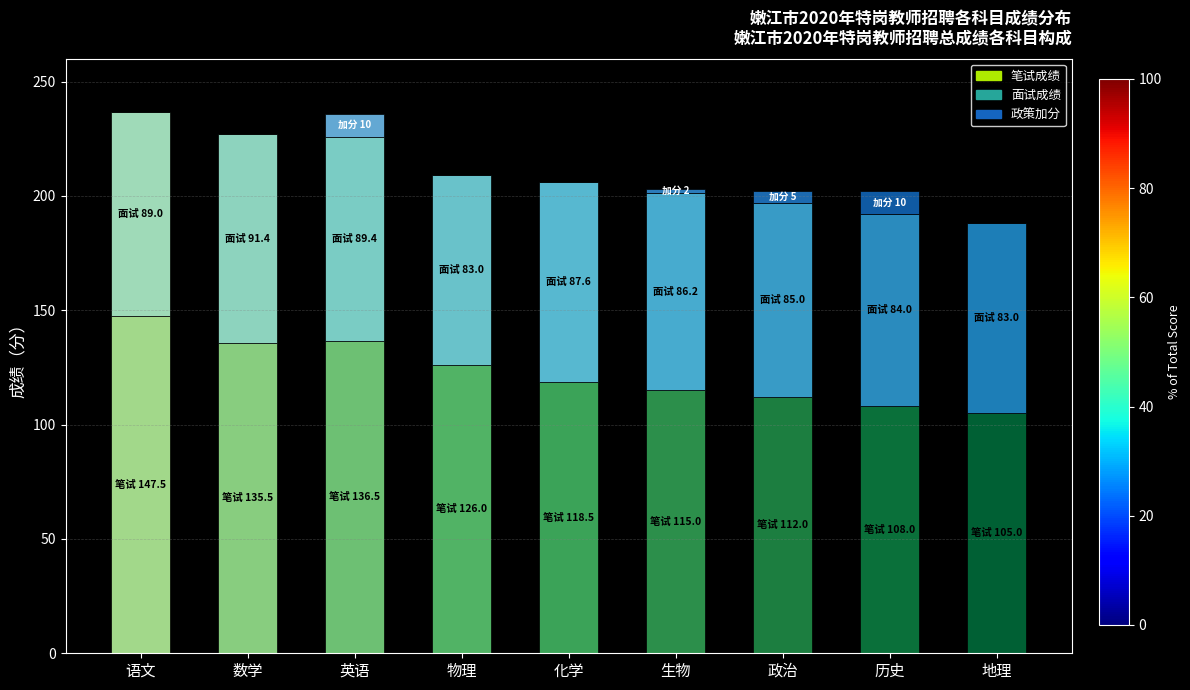

What is the highest value of the 笔试成绩 series?

147.5